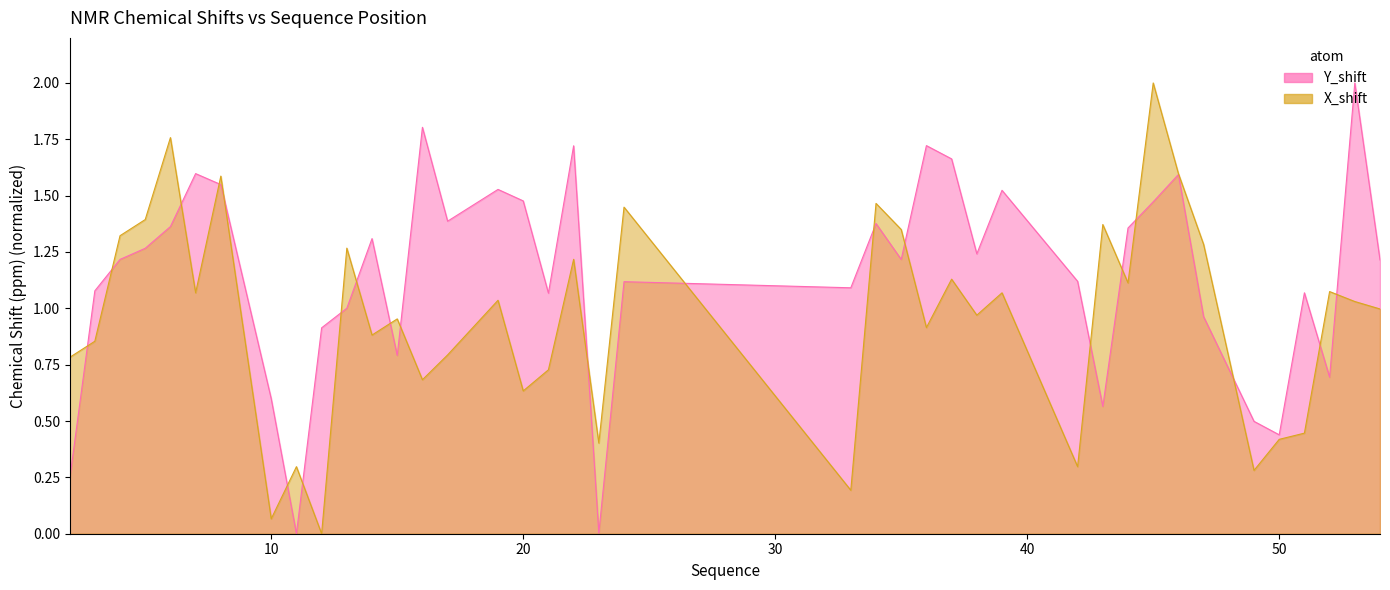

Where is the first local minimum for X_shift?

7